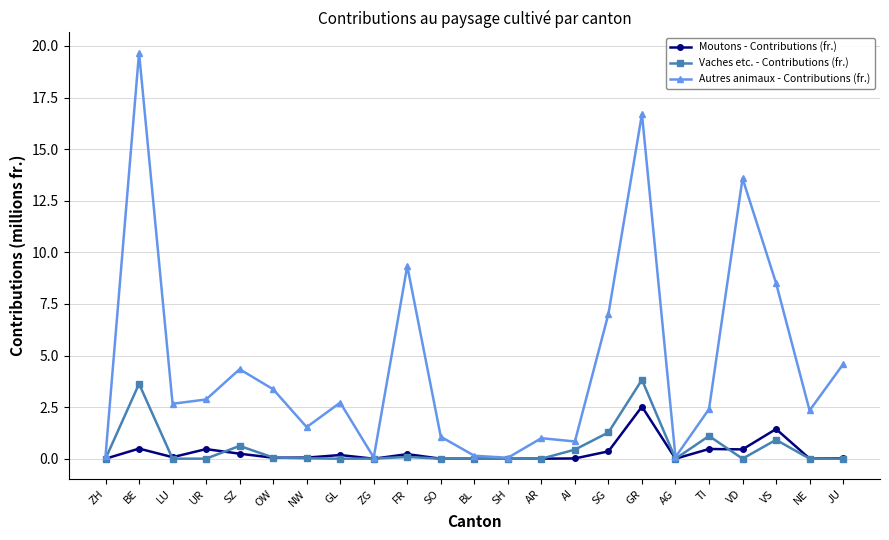

What is the average value of the Autres animaux - Contributions (fr.) series?

4.6